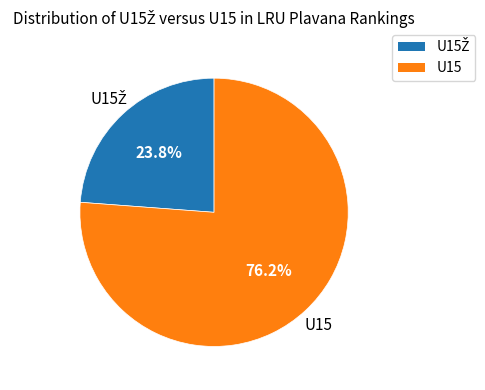

Is there a majority slice in this chart?

Yes